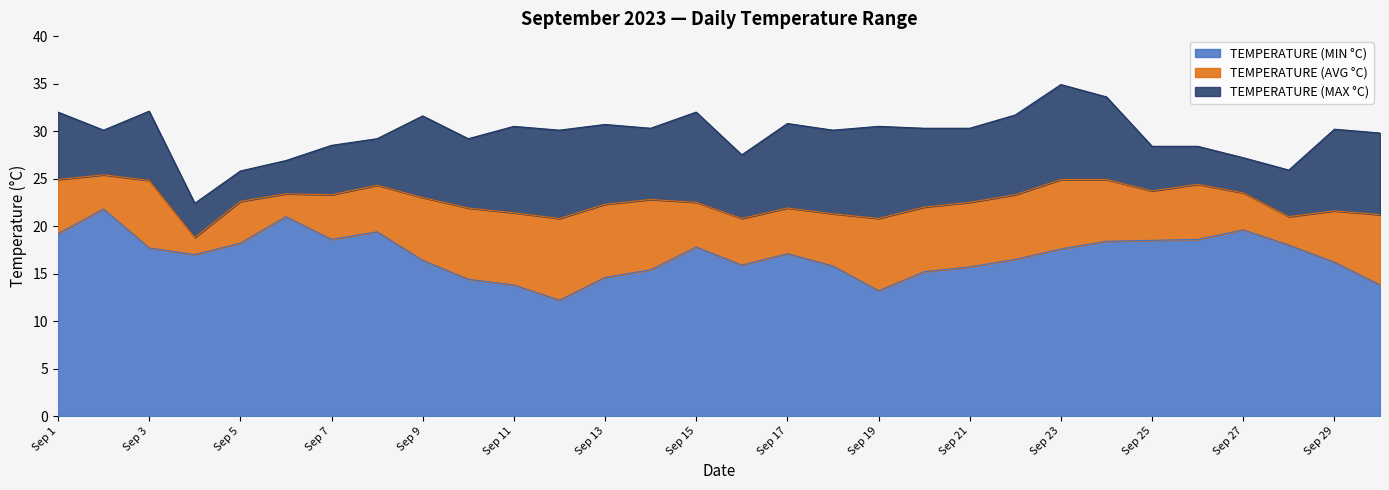

True or false: TEMPERATURE (MAX °C) and TEMPERATURE (MIN °C) cross at least once.

False